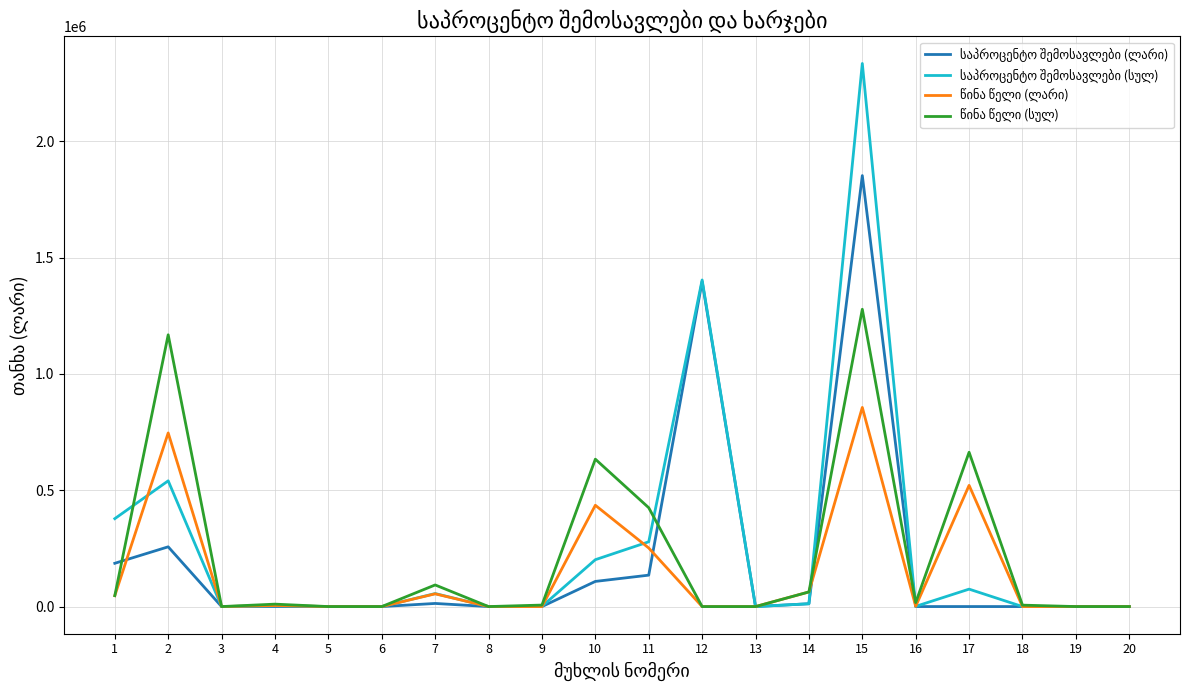

How many lines are shown in the chart?

4